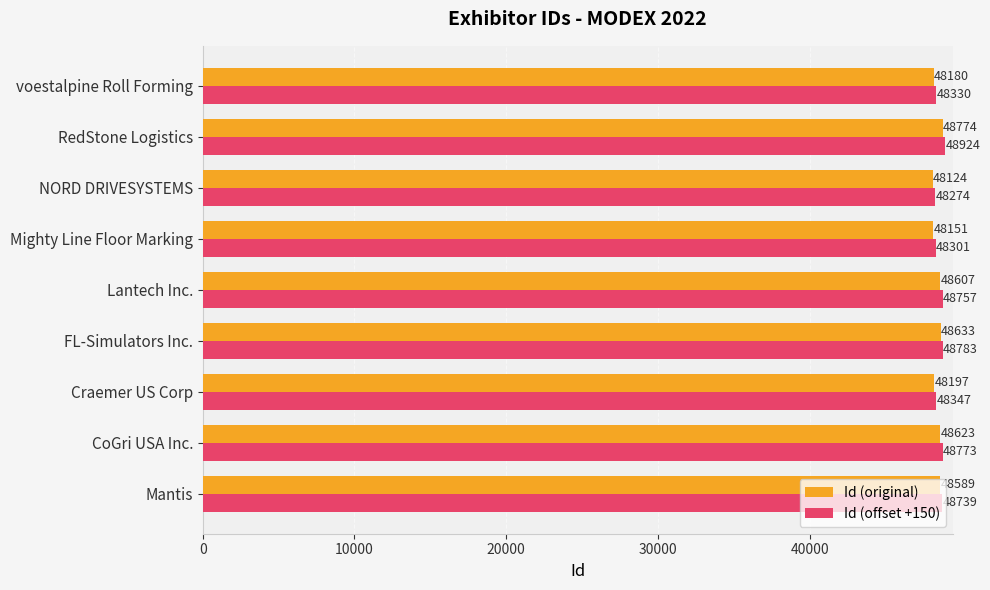

Which series has the largest total across all categories?

Id (offset +150)